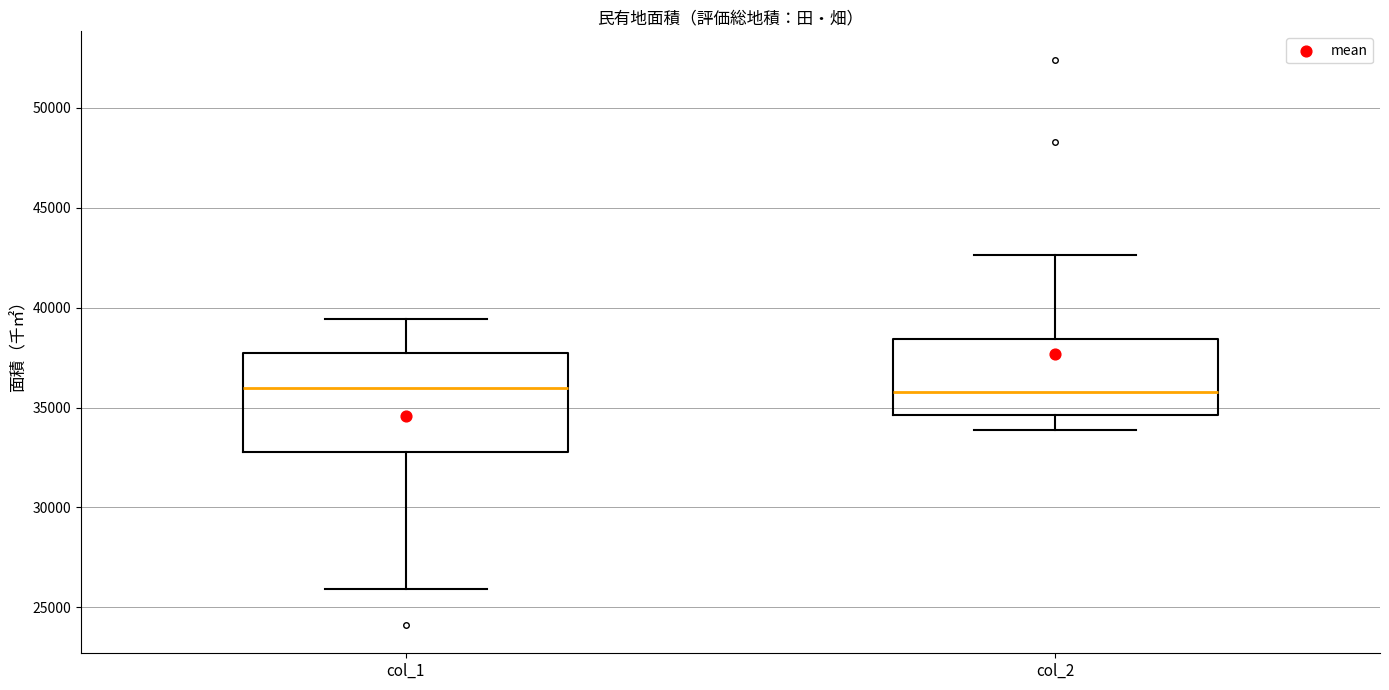

Reading left to right, transcribe this box plot: for each box, give where its median line is, the range the box spans, and where its two whiskers end, as read against the y-axis. The values are not printed on the chart, so give them approximately, as read against the axis.

col_1: median 36000, box 33000 to 37500, whiskers 26000 to 39500
col_2: median 36000, box 34500 to 38500, whiskers 34000 to 42500